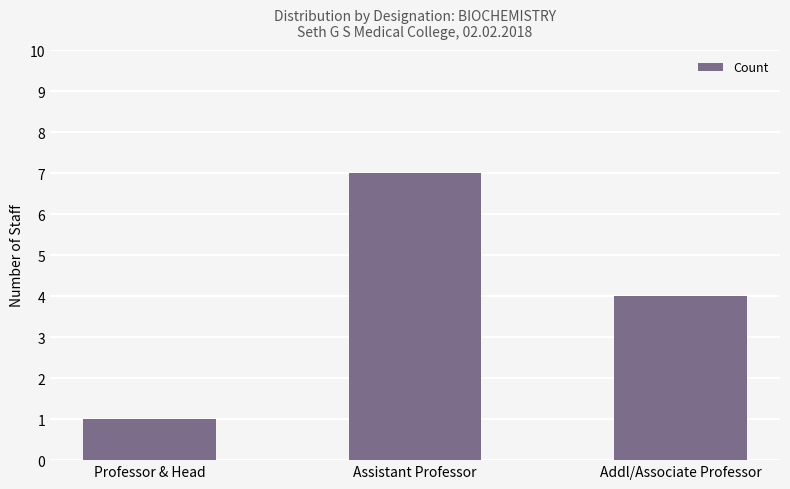

What is the sum of all values?

12